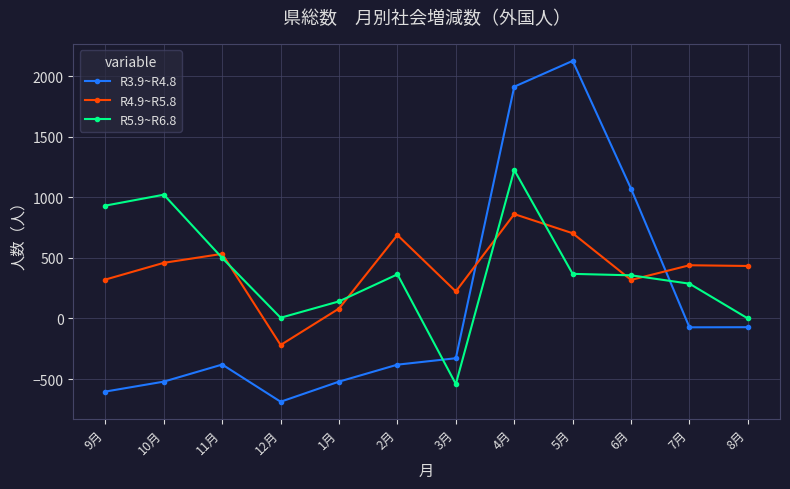

What position from the left is 12月?

4